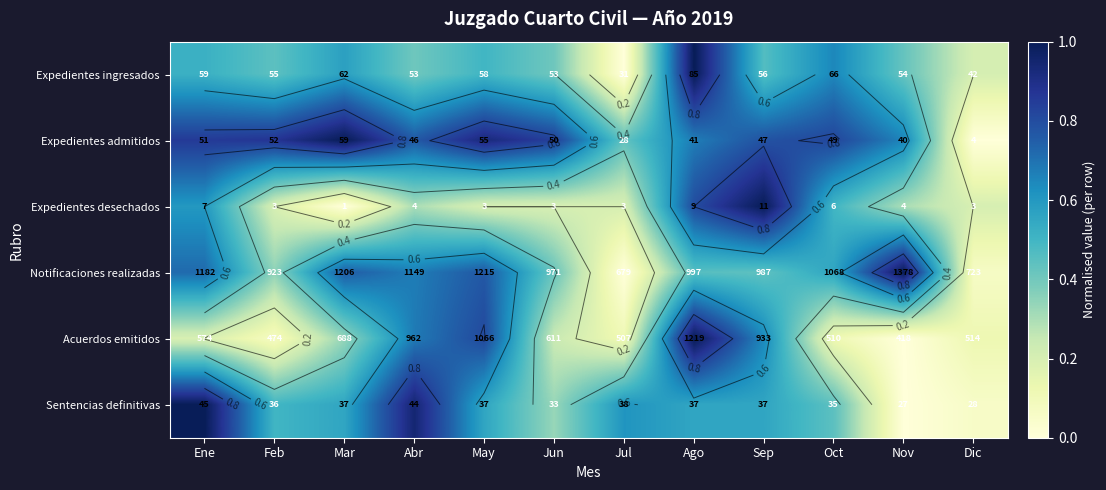

What is the difference between the maximum and minimum values in the Sentencias definitivas series?

1.0